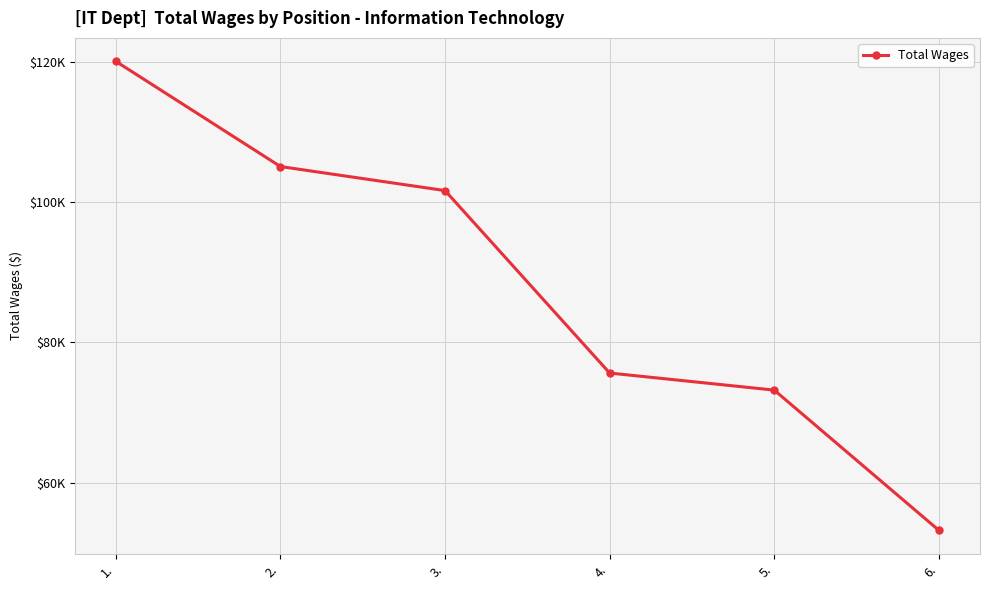

Reading left to right, transcribe all the data shown in this chart.

1.=120091	2.=105089	3.=101661	4.=75642	5.=73205	6.=53215